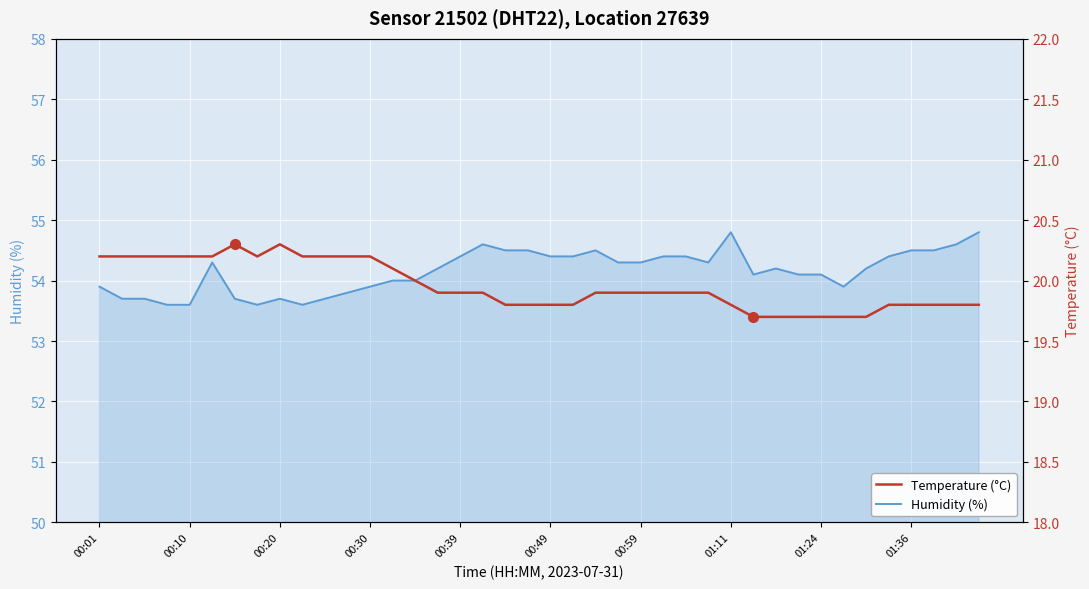

Where is Humidity (%) nearest to the value 54?

13